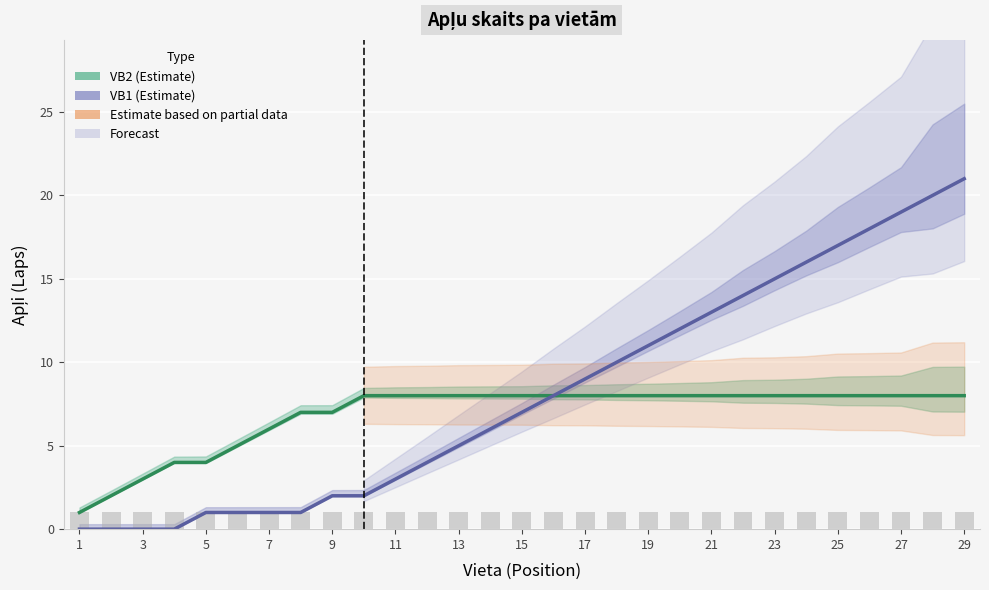

Which series has the widest spread of values?

VB1 (Estimate)